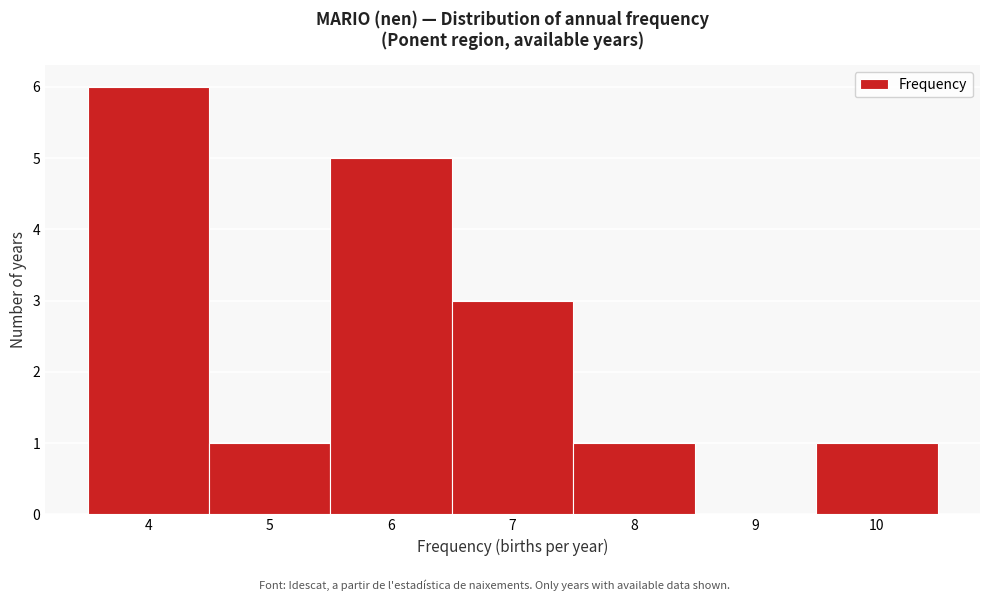

Reading left to right, list every bar in this chart as the range it spans on the x-axis followed by its height. The values are not printed on the chart, so give them approximately, as read against the axis.

3.5 to 4.5: 6
4.5 to 5.5: 1
5.5 to 6.5: 5
6.5 to 7.5: 3
7.5 to 8.5: 1
8.5 to 9.5: 0
9.5 to 10.5: 1